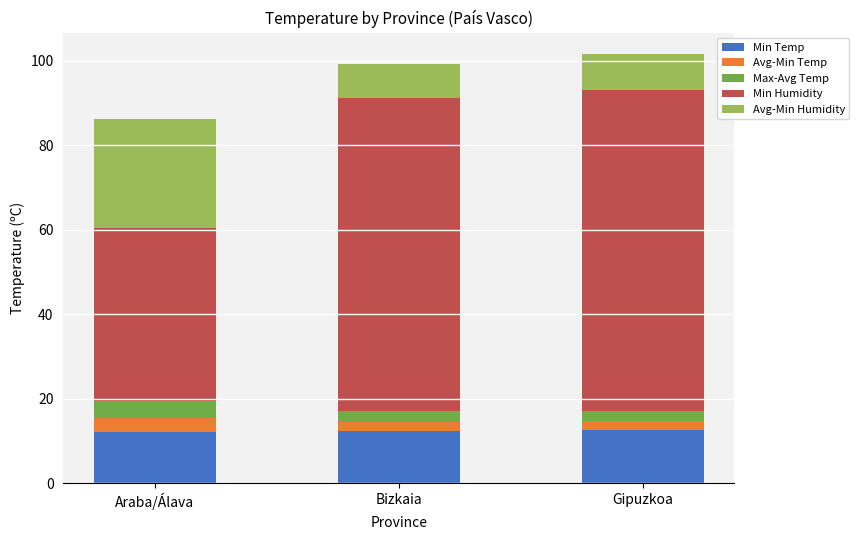

What is the sum of the Min Temp values at Gipuzkoa and Bizkaia?

24.8